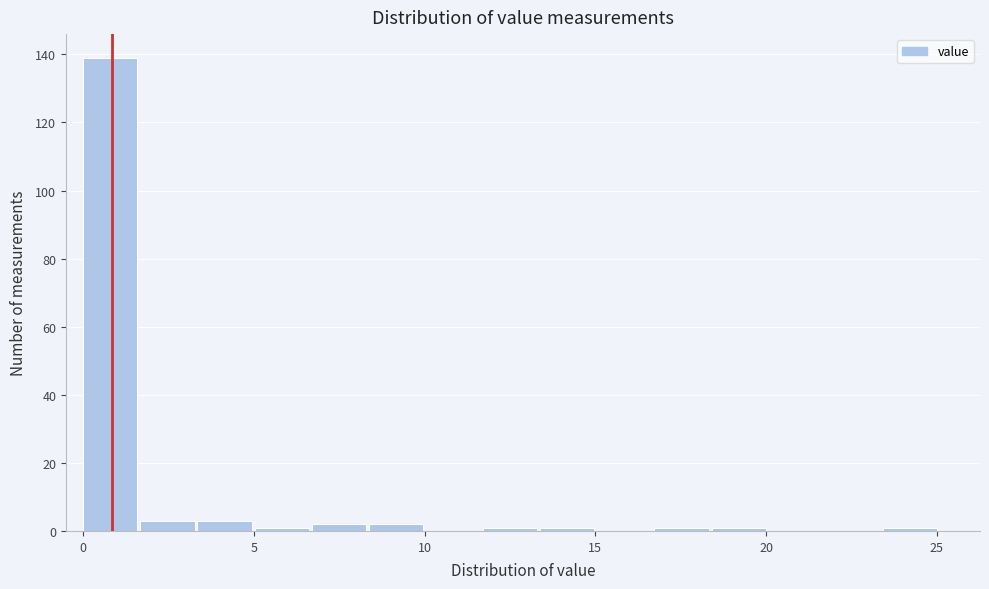

Around what value on the x-axis is the tallest bar? Give the approximate position of its centre, as read against the axis.

1.0